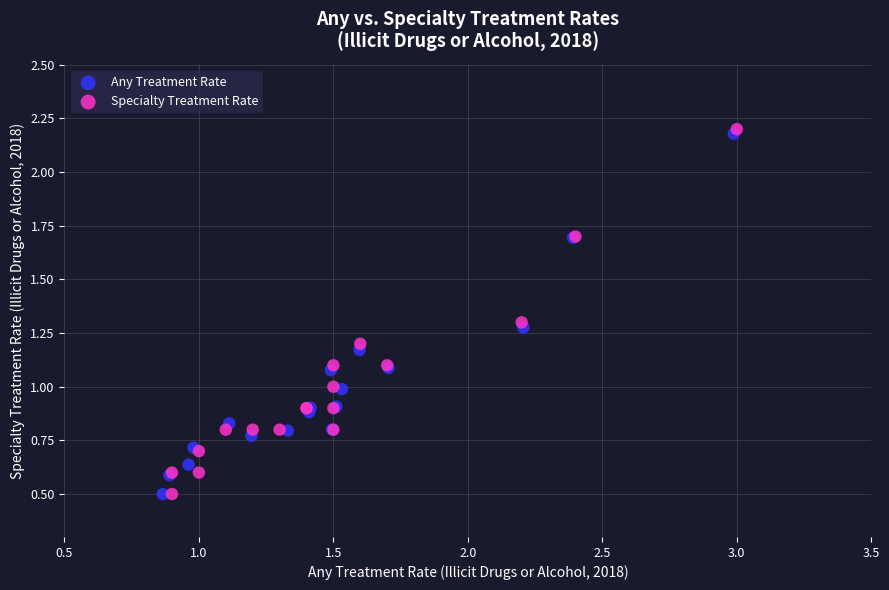

Which series has the widest spread of Y values?

Specialty Treatment Rate